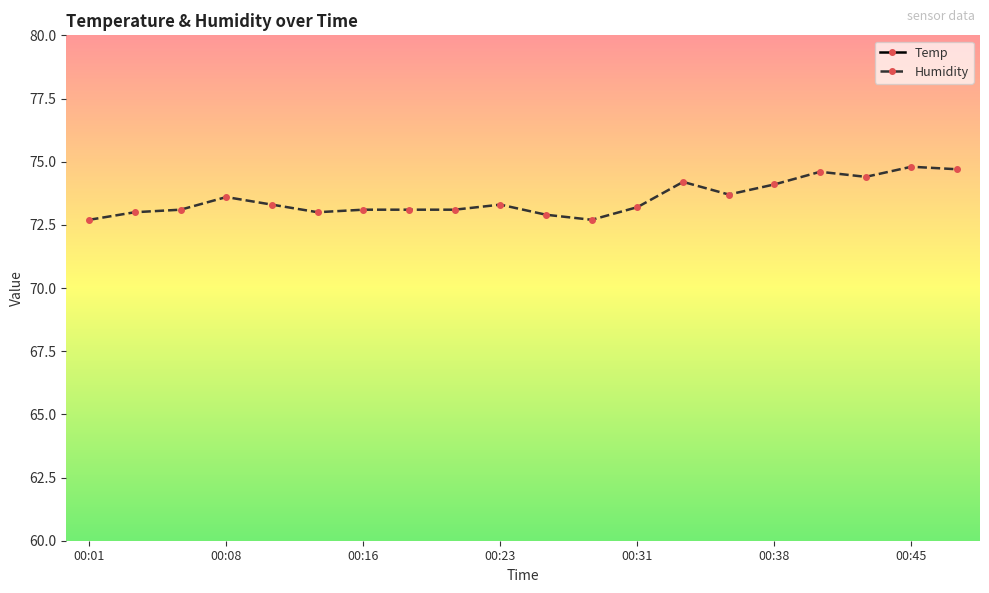

True or false: Temp and Humidity cross at least once.

False